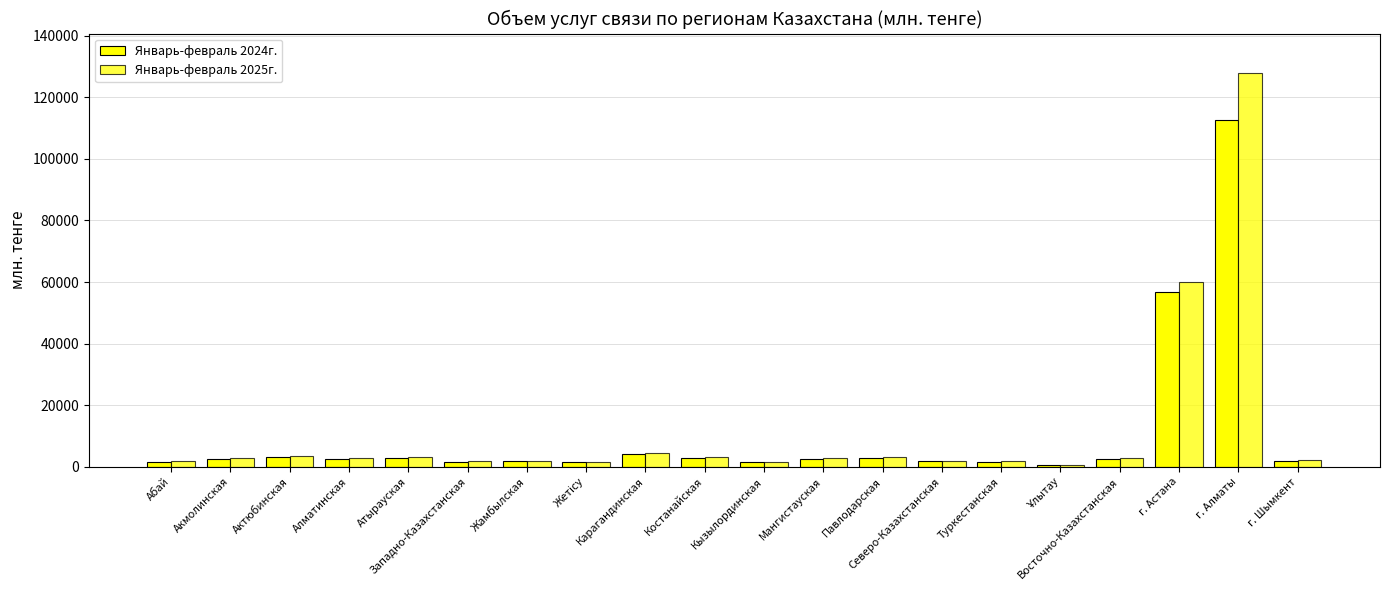

At how many categories does at least one series exceed 15579?

2